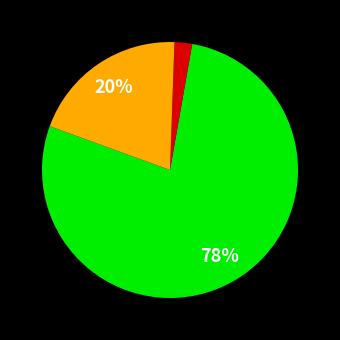

Does any single category account for the majority?

Yes